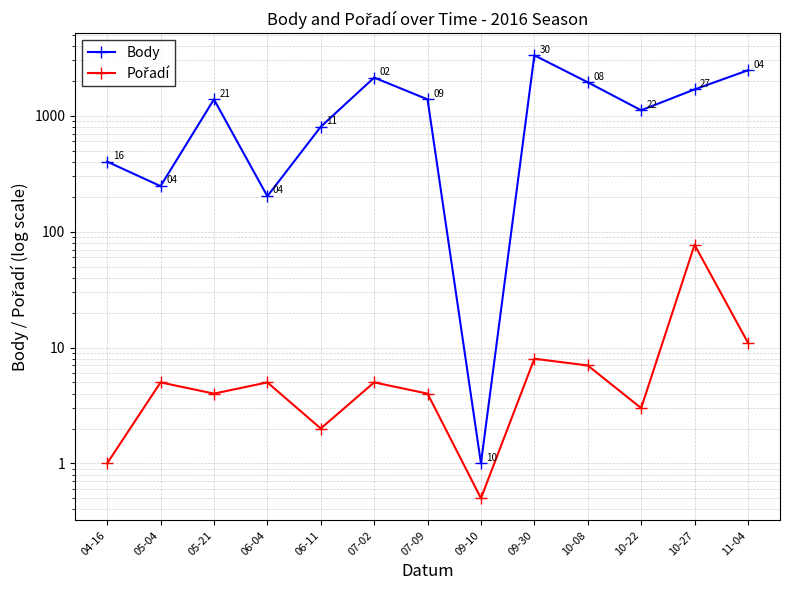

True or false: Pořadí and Body cross at least once.

False